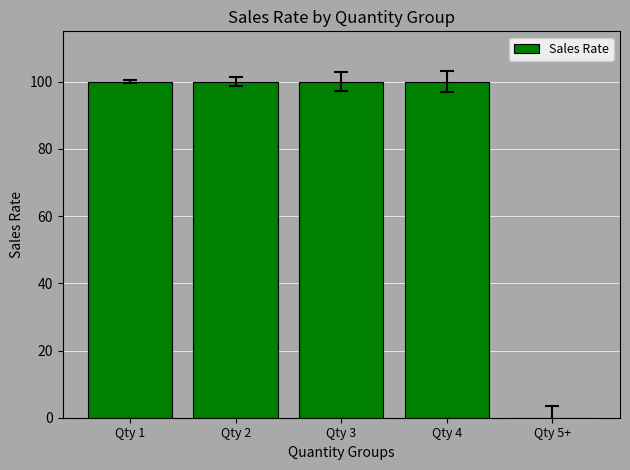

Are the bars horizontal?

No